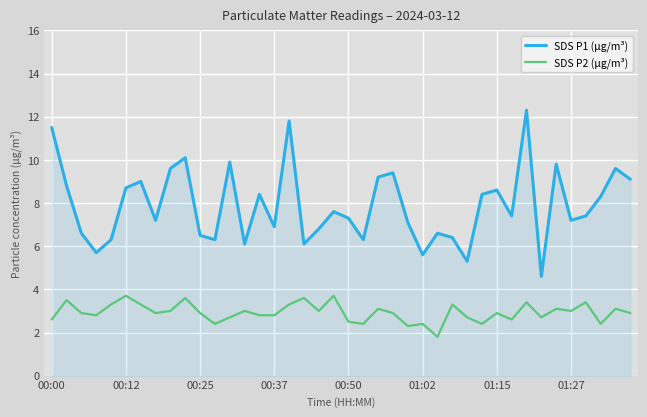

Which series has the widest spread of values?

SDS P1 (µg/m³)